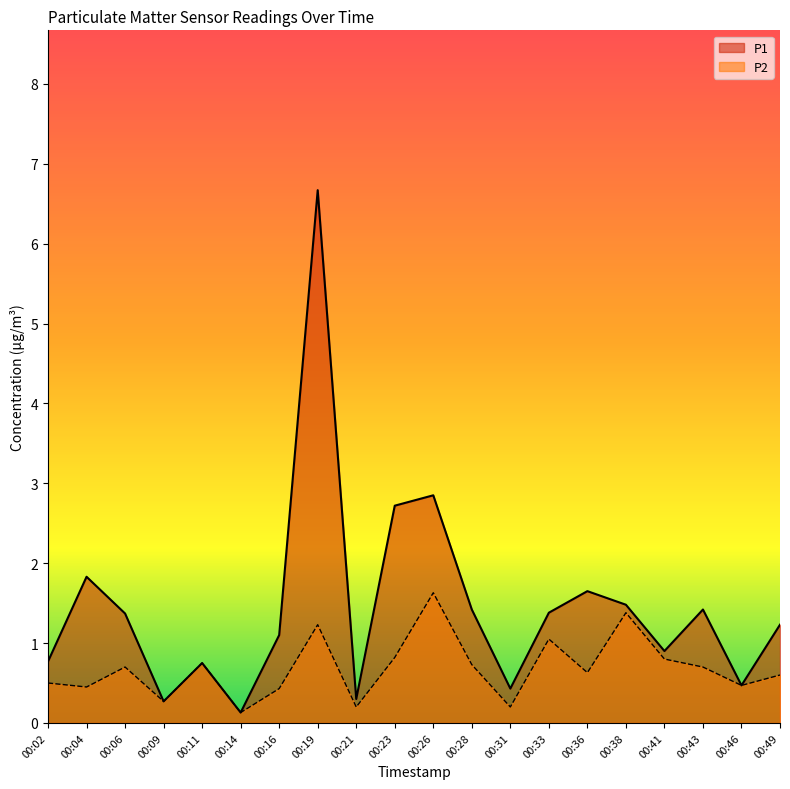

At which label does P1 first exceed 1?

00:04